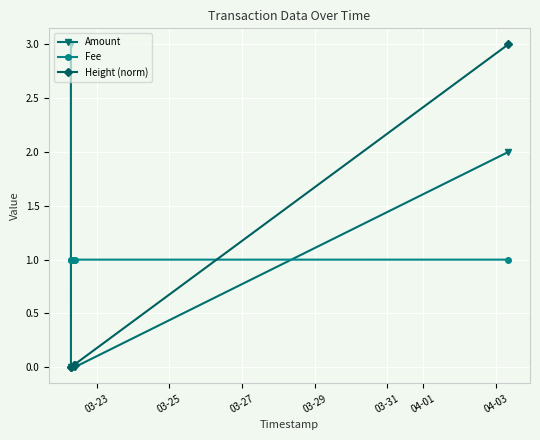

How many intersections are there between Amount and Fee?

2